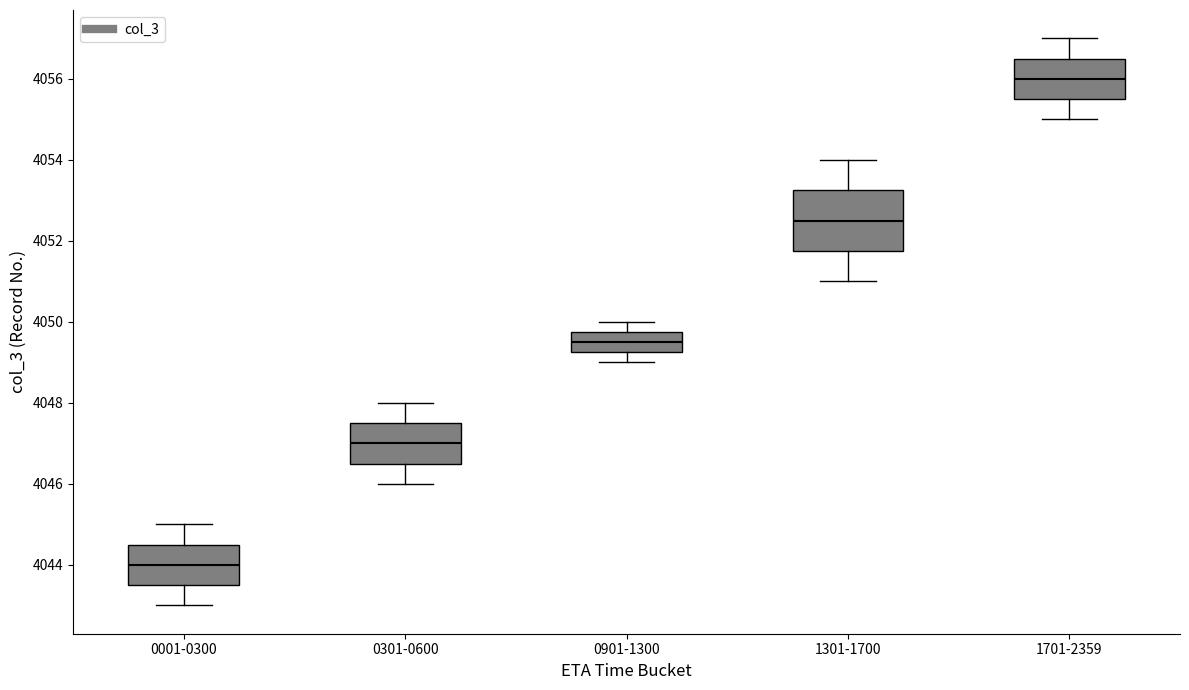

Where is the lower edge of the box for 1301-1700 on the y-axis? The values are not printed on the chart, so give them approximately, as read against the axis.

4051.8